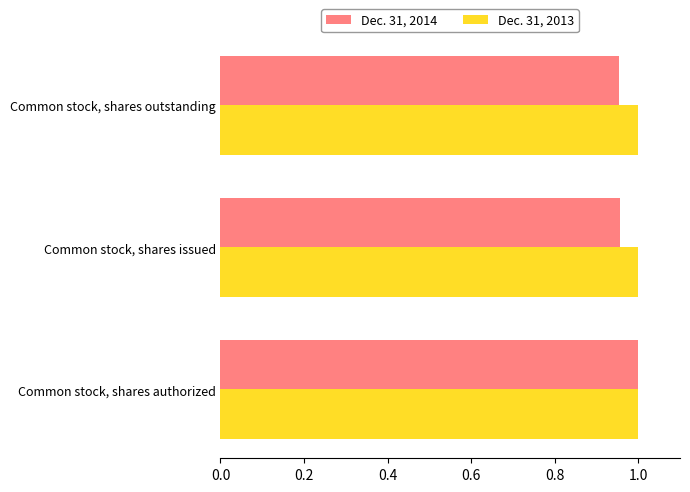

Which series has the largest range (max minus min)?

Dec. 31, 2014